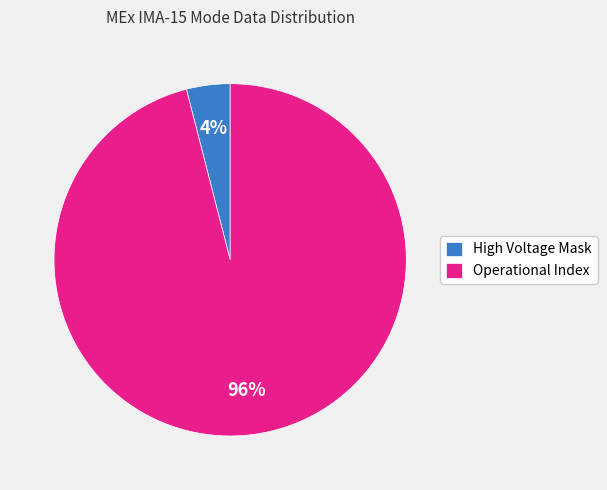

True or false: High Voltage Mask accounts for 4% of the total.

True